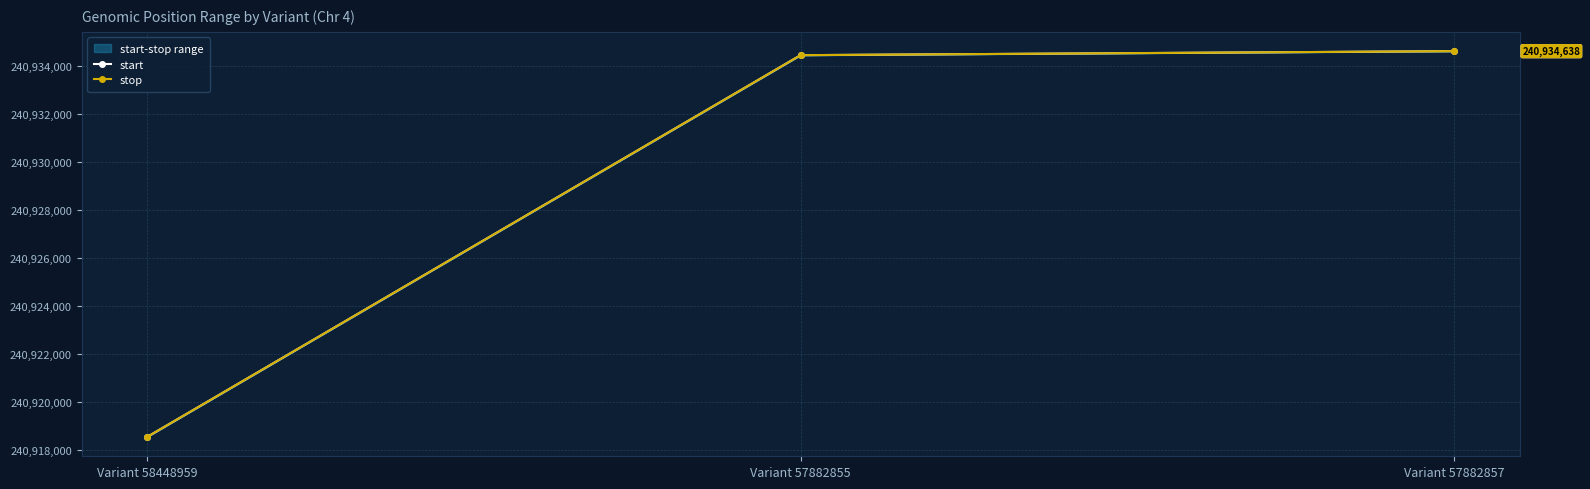

Which series changed the most between Variant 57882855 and Variant 57882857?

start